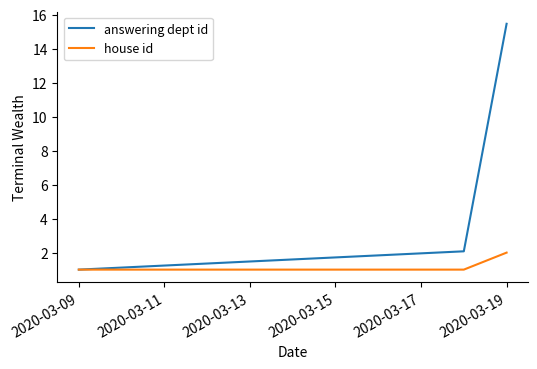

What is the maximum value for answering dept id?

15.5